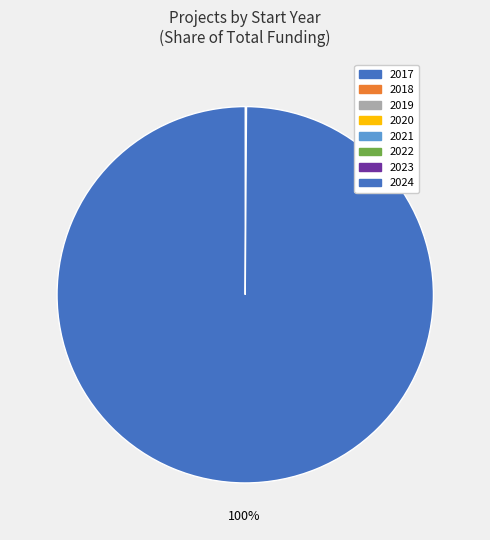

Which category accounts for the majority?

2024